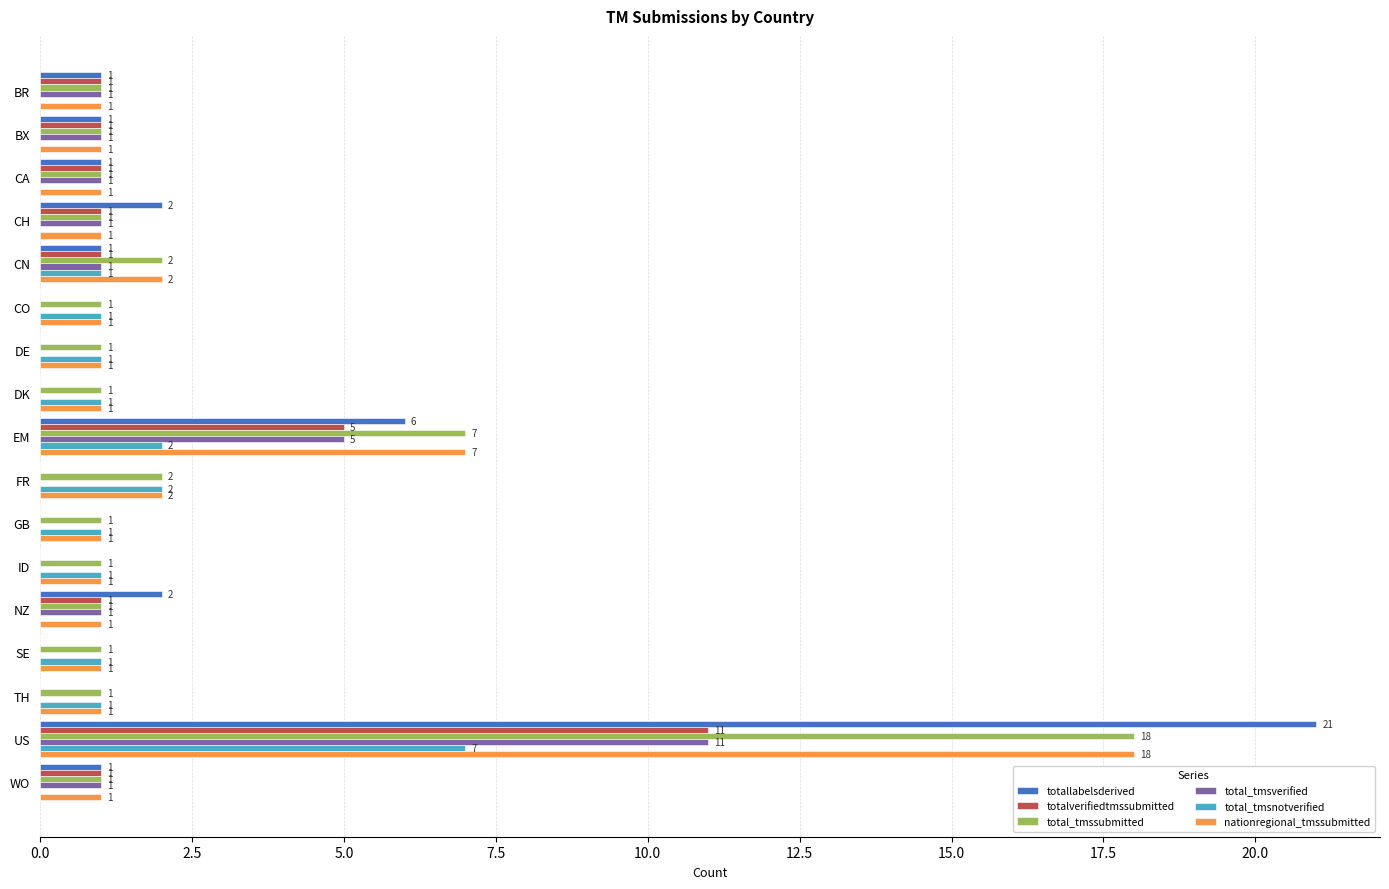

Is the value of total_tmsverified at BR greater than the value of total_tmsnotverified at EM?

No